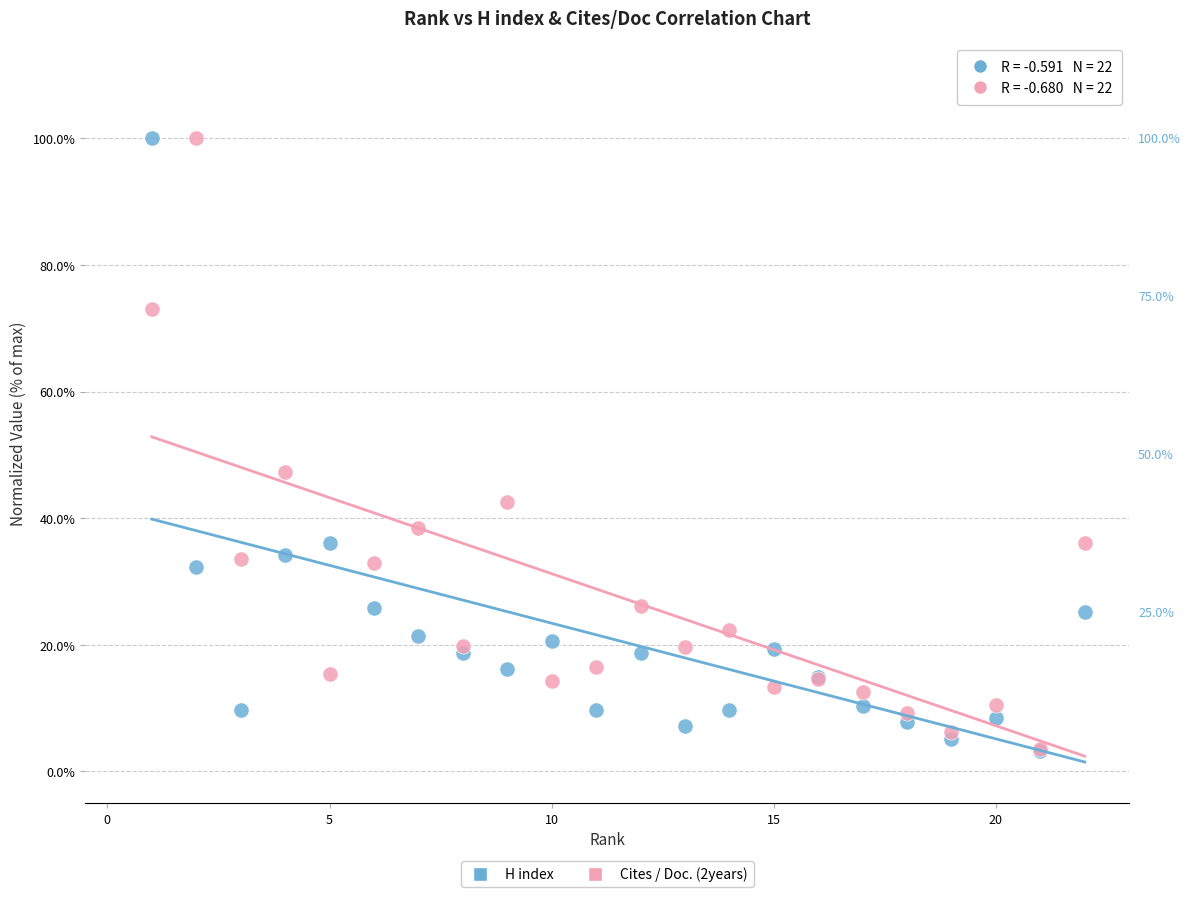

Across all series, what Y value is closest to 51?

47.2